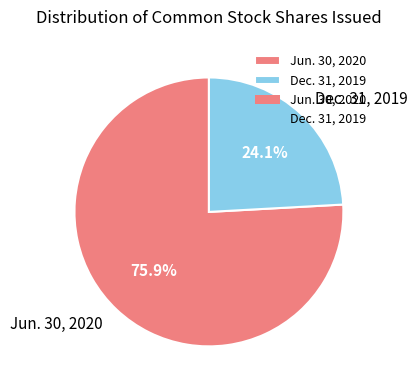

To the nearest percent, what percentage of the pie is Jun. 30, 2020?

76%